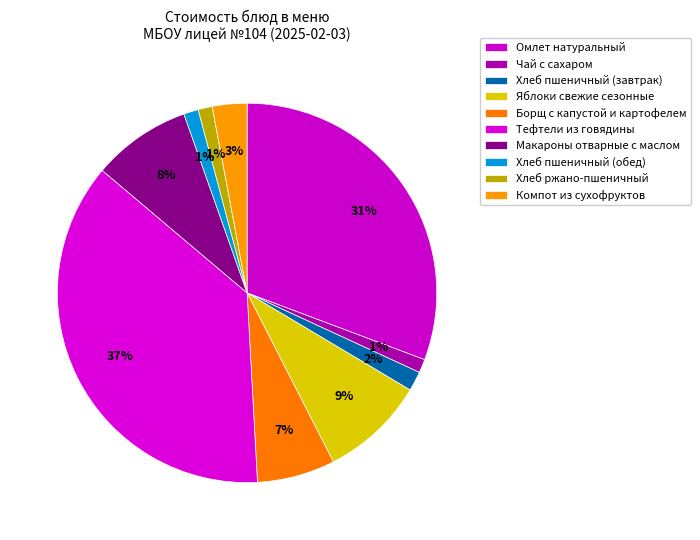

What is the ratio of the value at Омлет натуральный to the value at Макароны отварные с маслом?

3.6